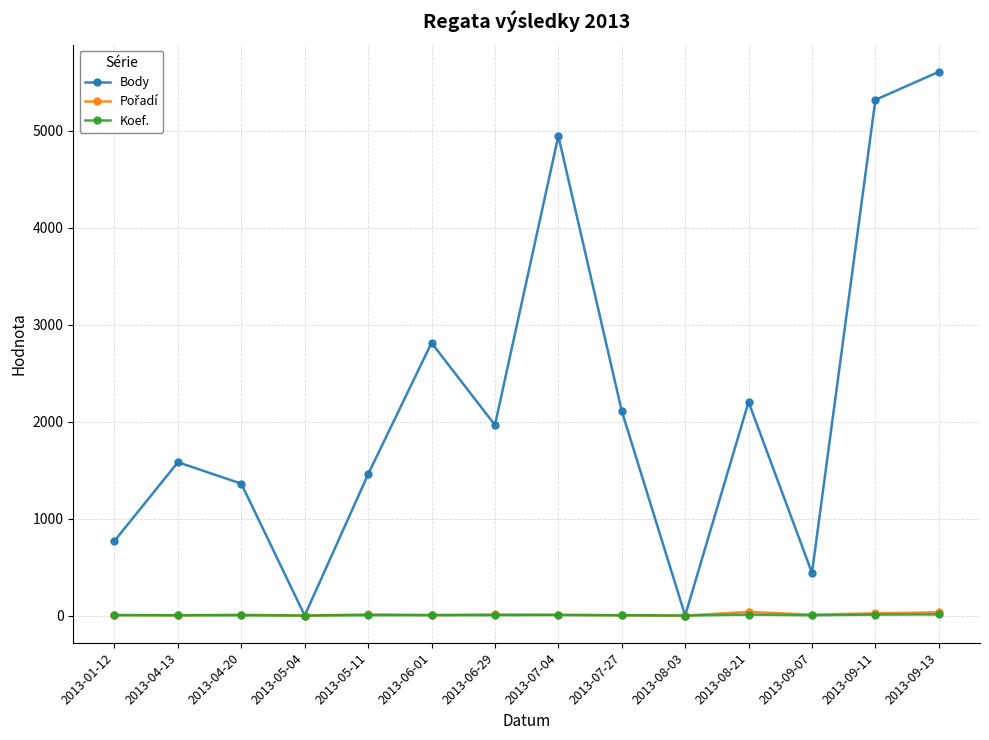

In Body, how many points are higher than both neighbors (excluding endpoints)?

4